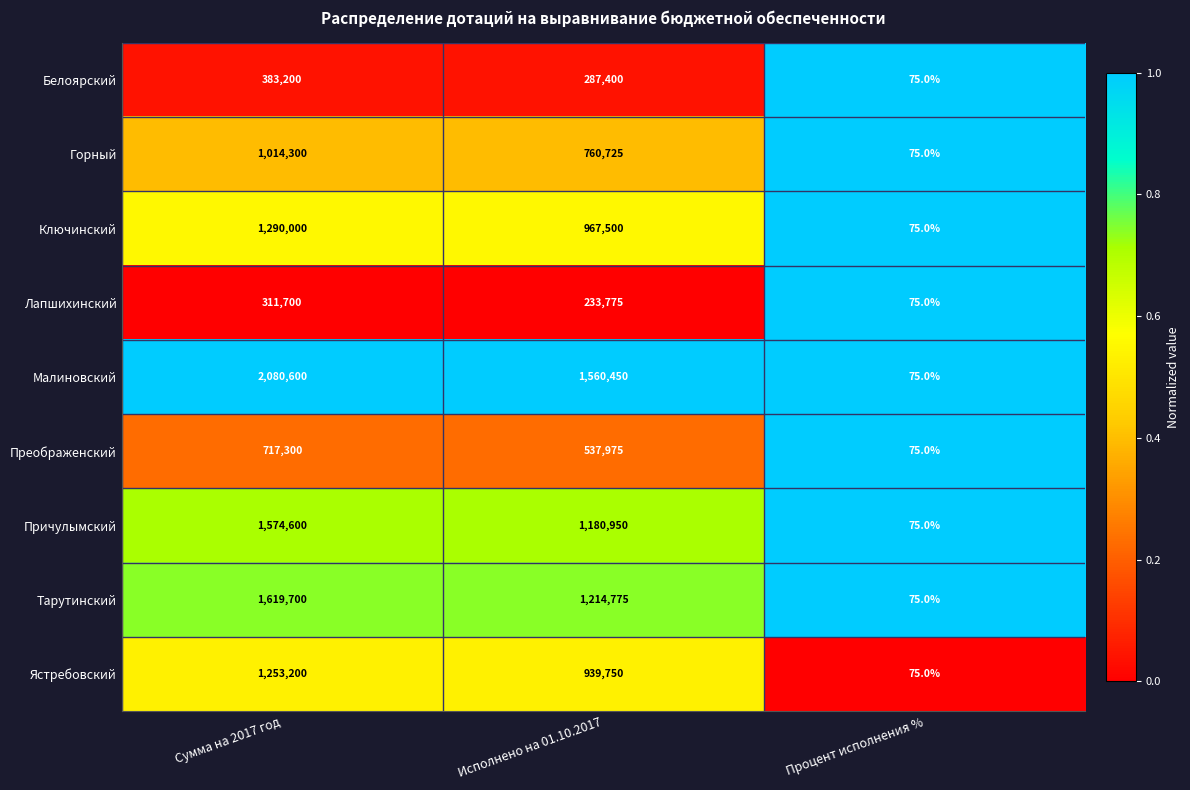

What is the minimum value for Ястребовский?

75